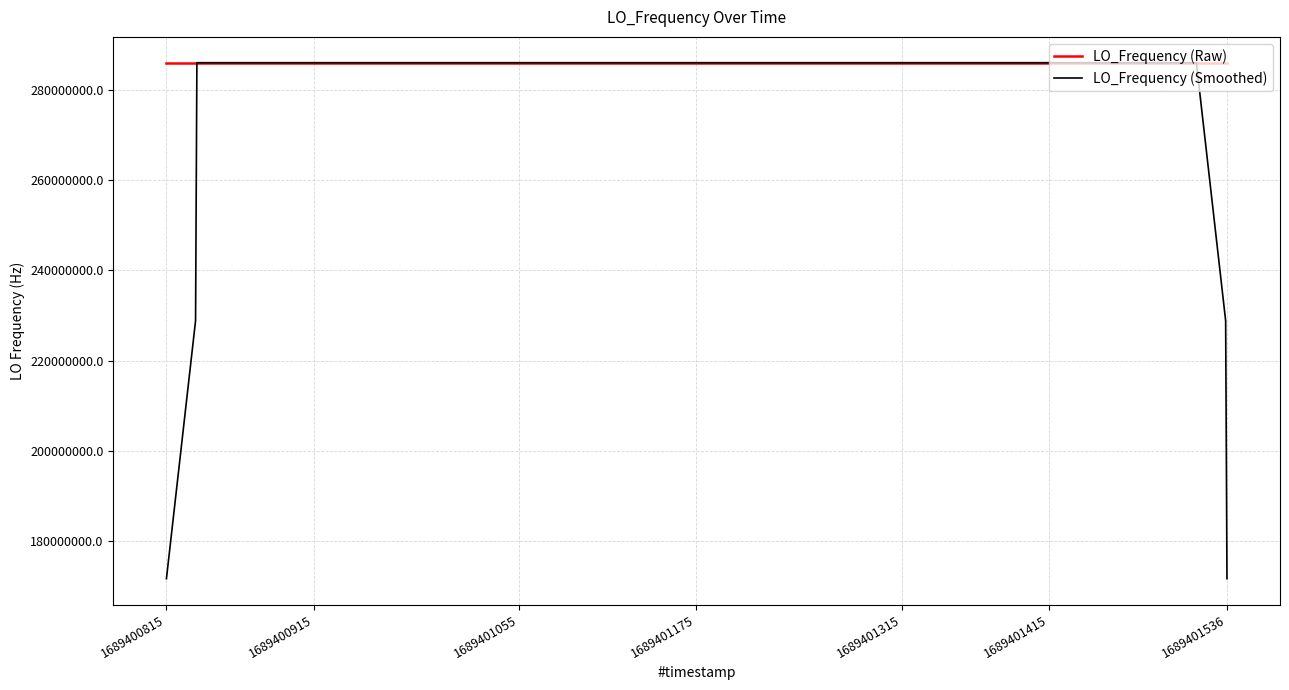

What is the lowest value of the LO_Frequency (Raw) series?

286046998.3